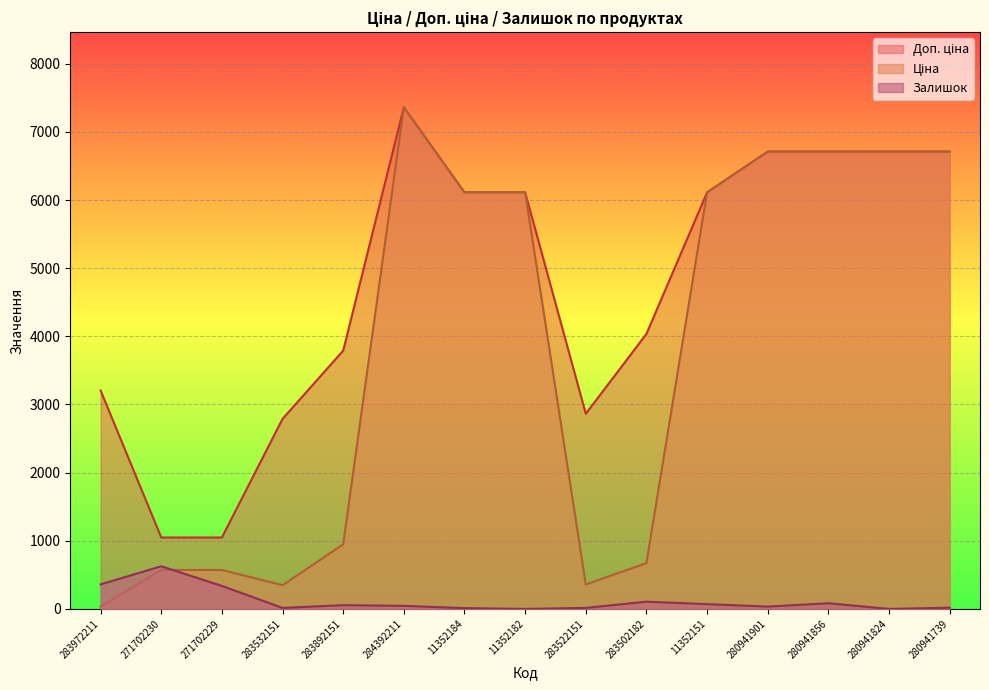

What is the difference between the maximum and second lowest values in the Залишок series?

626.0